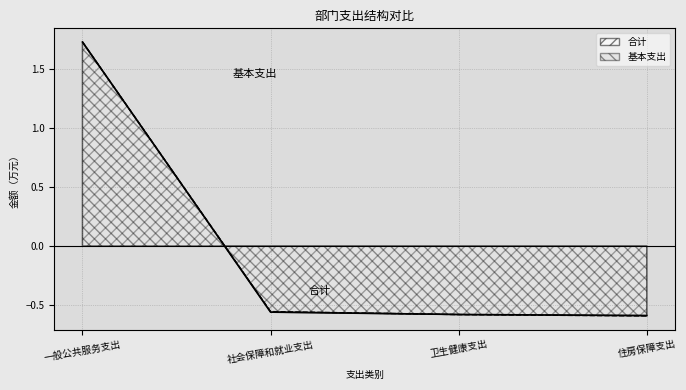

True or false: 基本支出 and 合计 cross at least once.

True